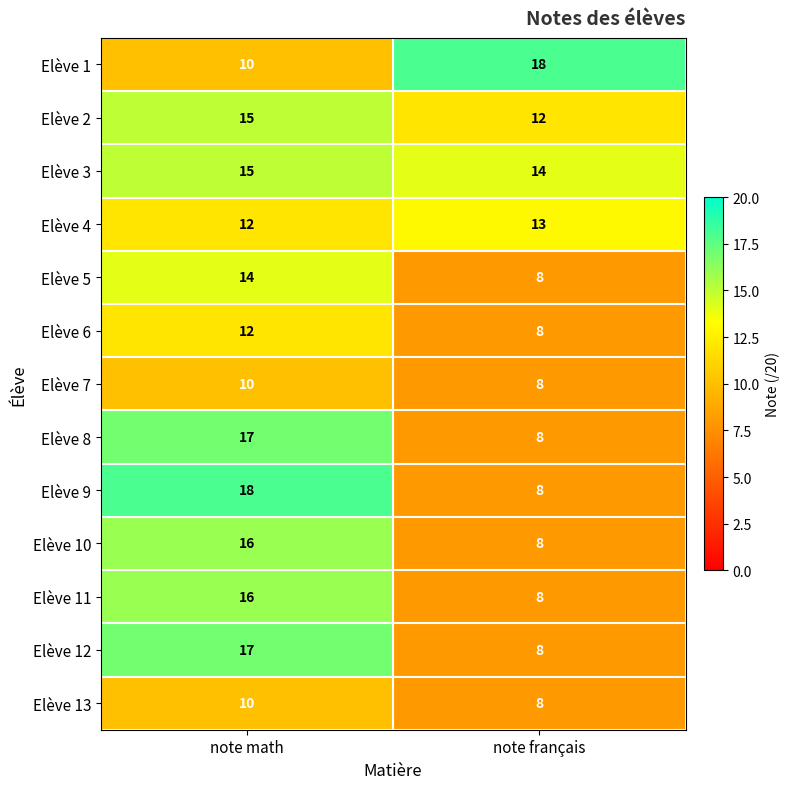

How many series are shown in this chart?

13